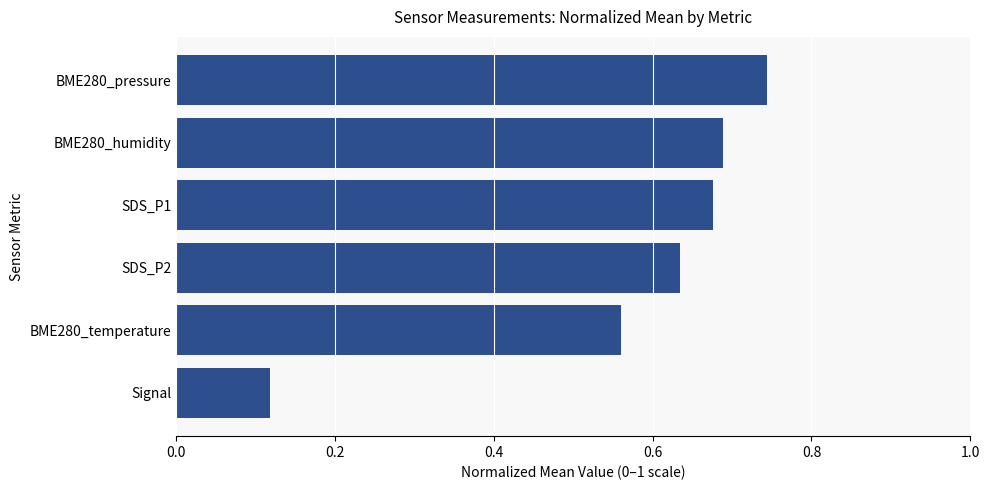

Which has a higher value, BME280_temperature or Signal?

BME280_temperature